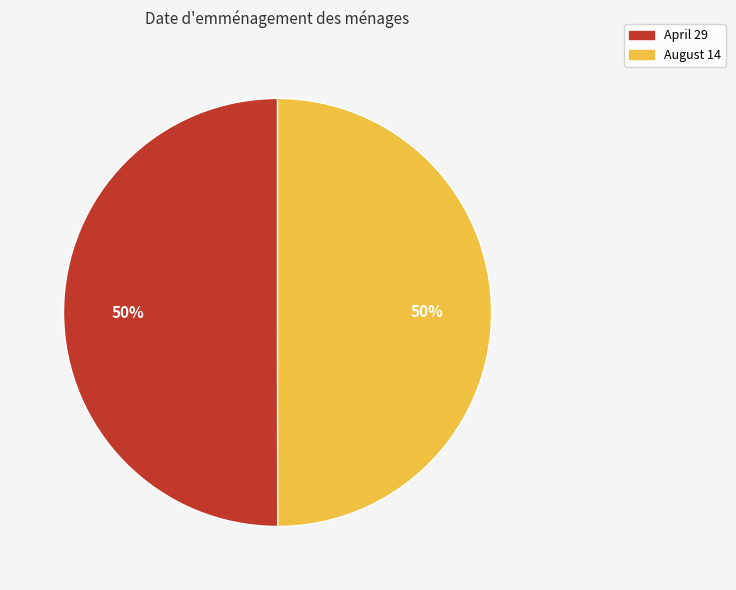

How many segments does this pie chart have?

2